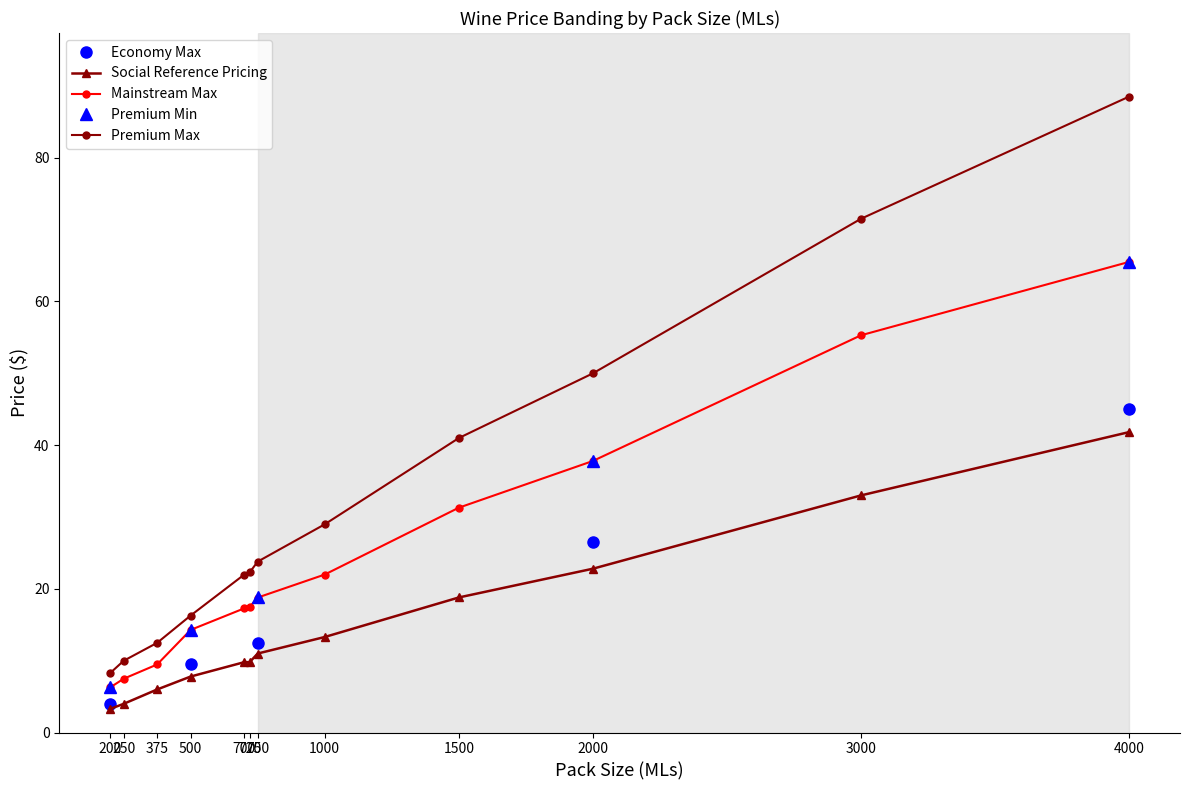

True or false: Premium Max has more than 2 points higher than both neighbors.

False